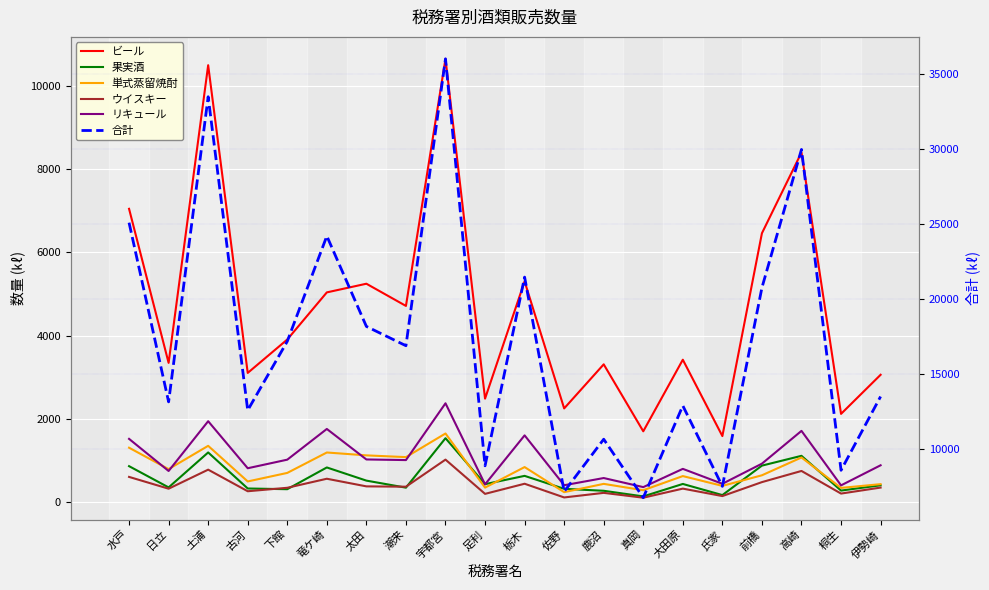

How many categories are shown in the chart?

20